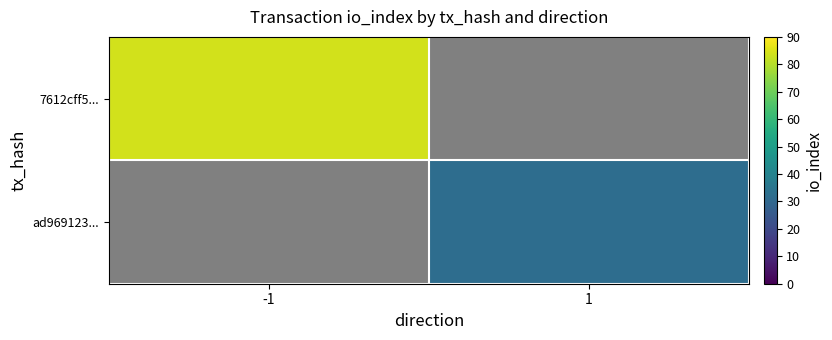

Rank the series by their average value, from highest to lowest.

7612cff5..., ad969123...